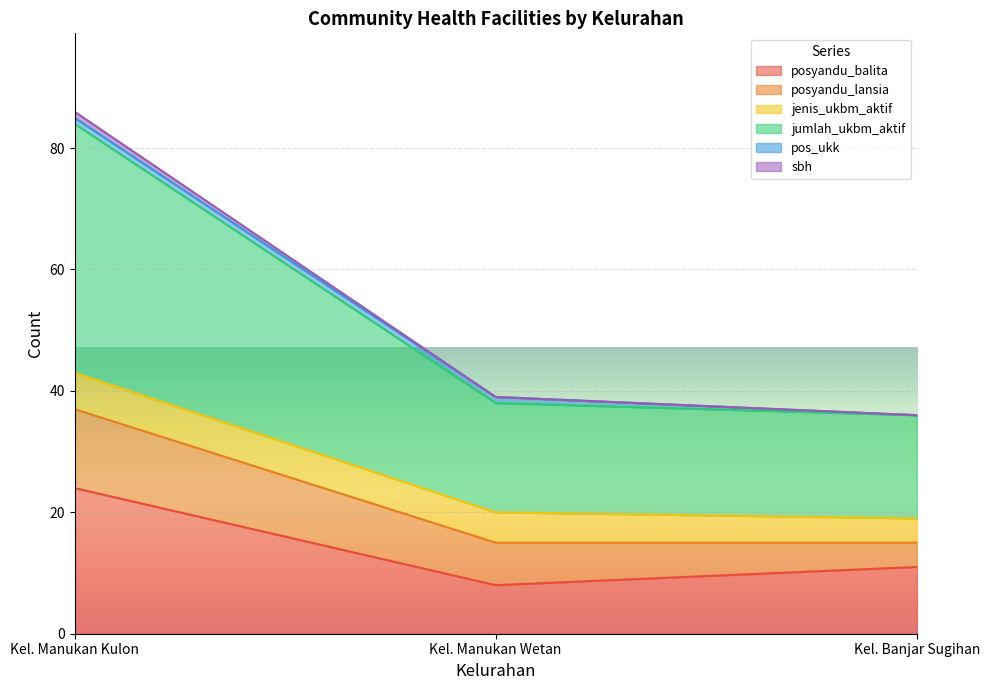

Is it true that posyandu_balita equals 42 at Kel. Manukan Kulon?

False